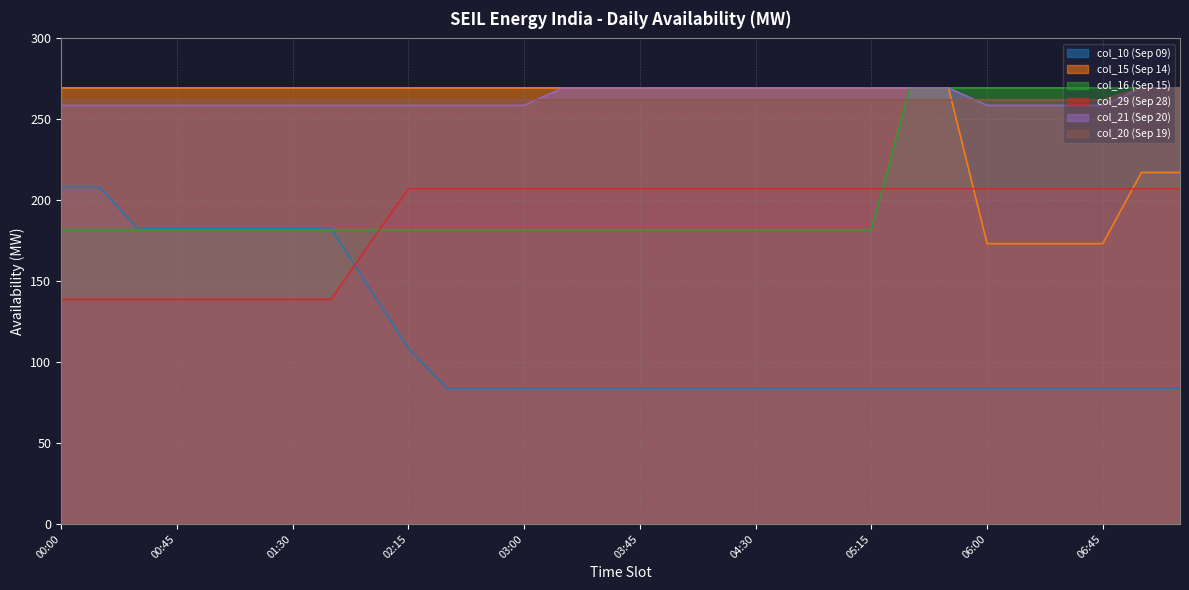

Between 06:30 and 04:15, which is larger?

06:30